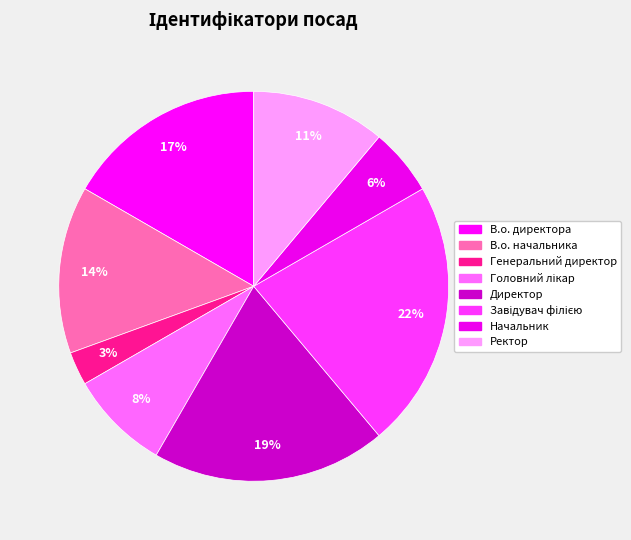

Count the number of slices in the pie.

8